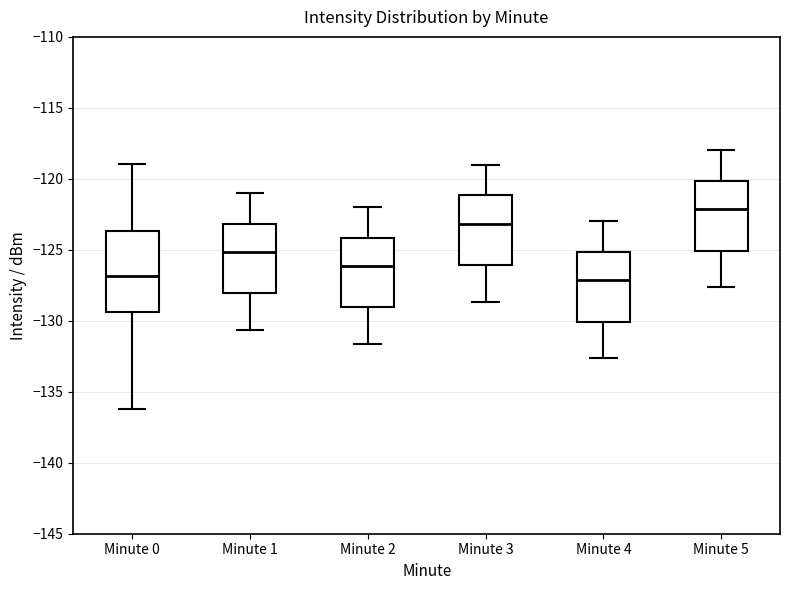

Which box's median line is the highest?

Minute 5